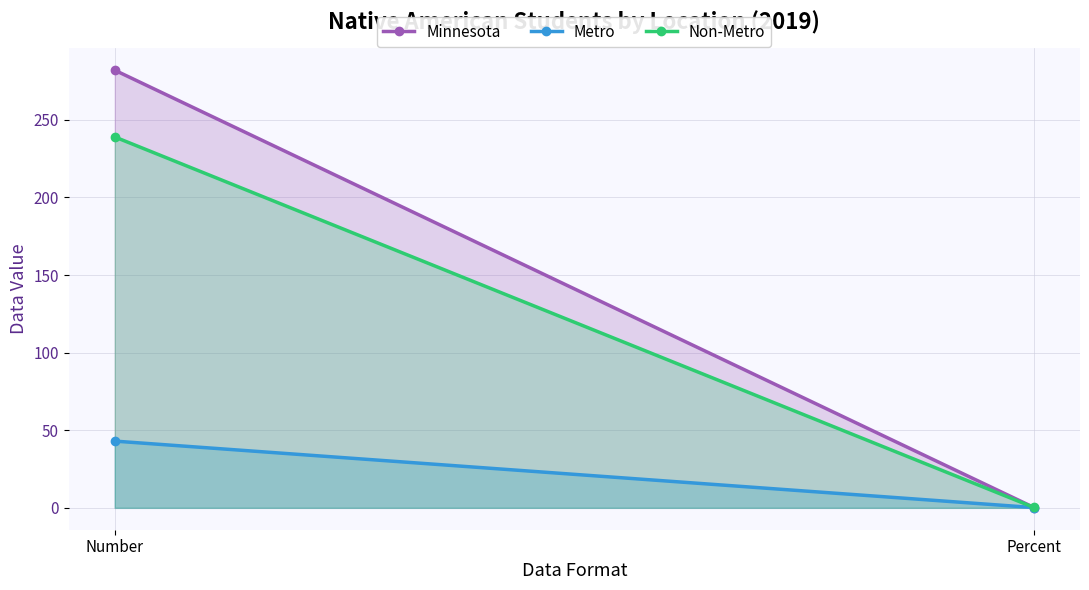

What is the maximum value for Minnesota?

282.0